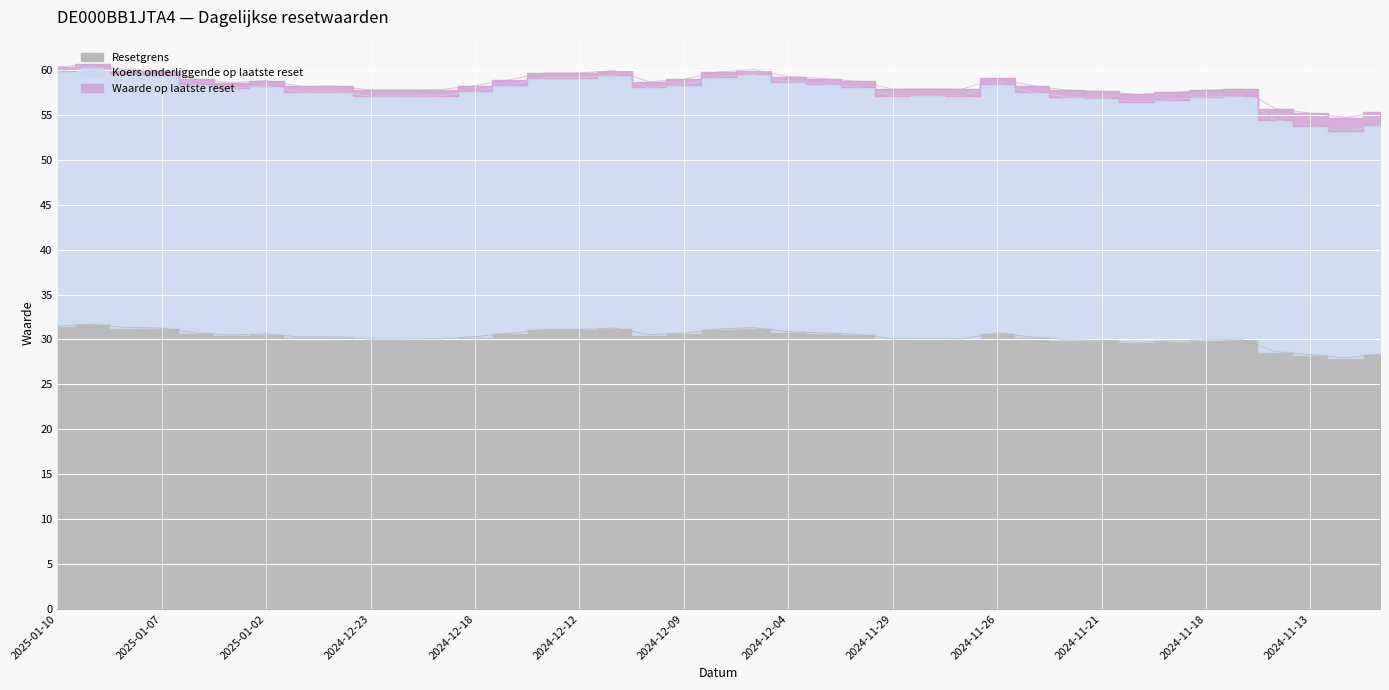

Which series has the largest total across all categories?

Koers onderliggende op laatste reset